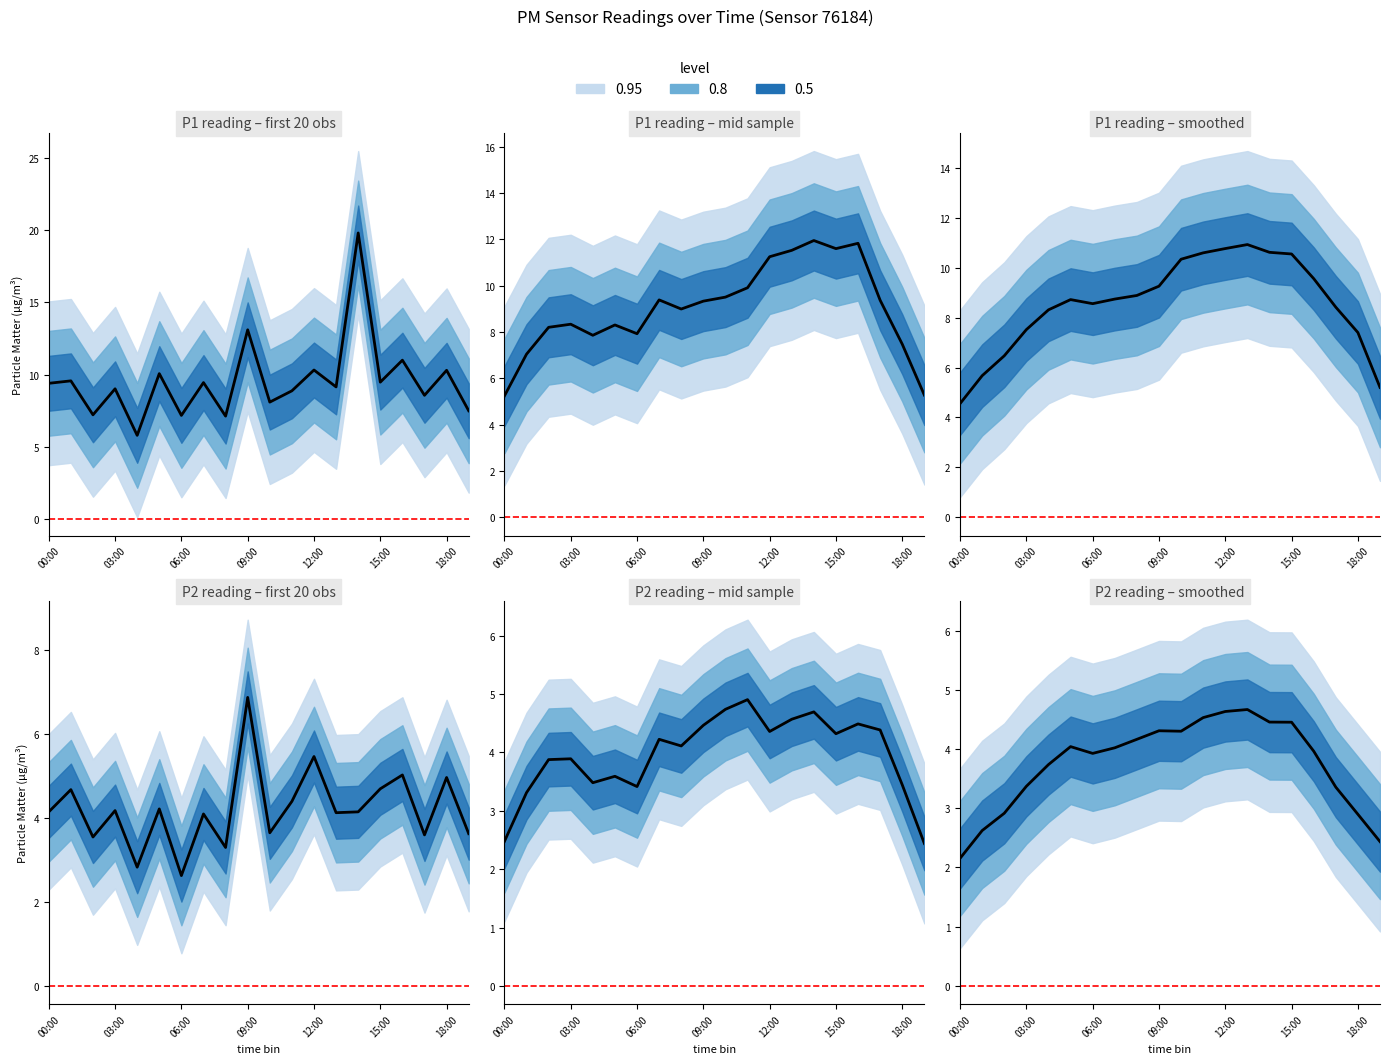

At which label is the value closest to 3?

06:00